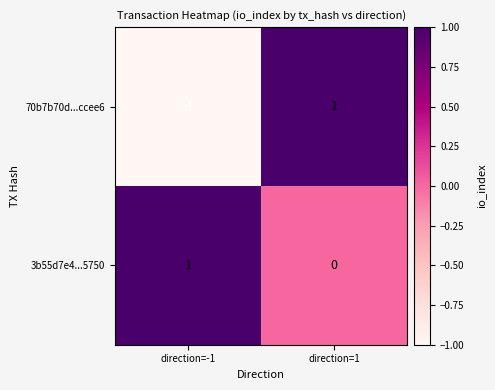

True or false: 70b7b70d...ccee6 has a value of 2 at direction=1.

False